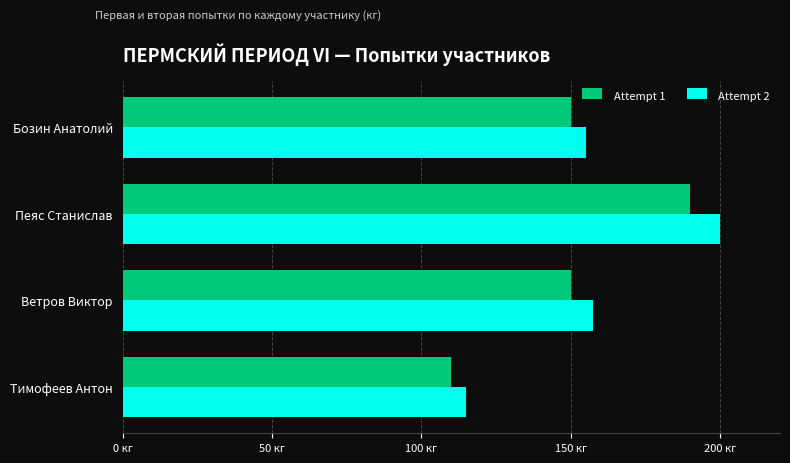

What are all the series names shown in the legend?

Attempt 1, Attempt 2